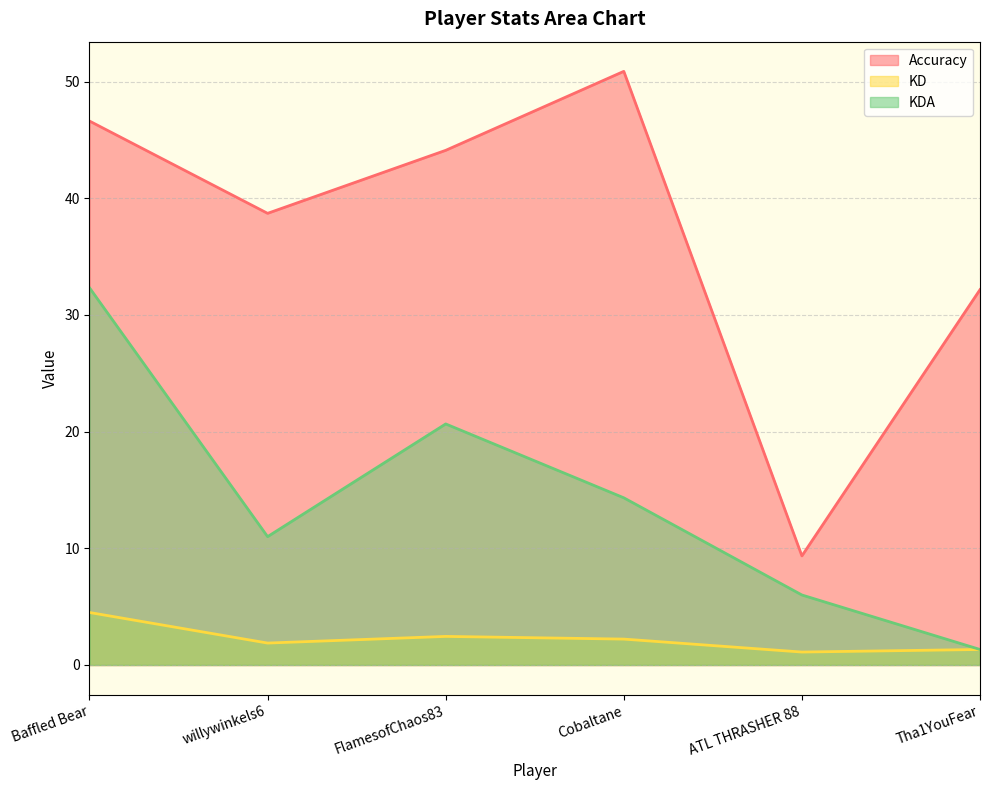

At which category is the sum across all series the highest?

Baffled Bear